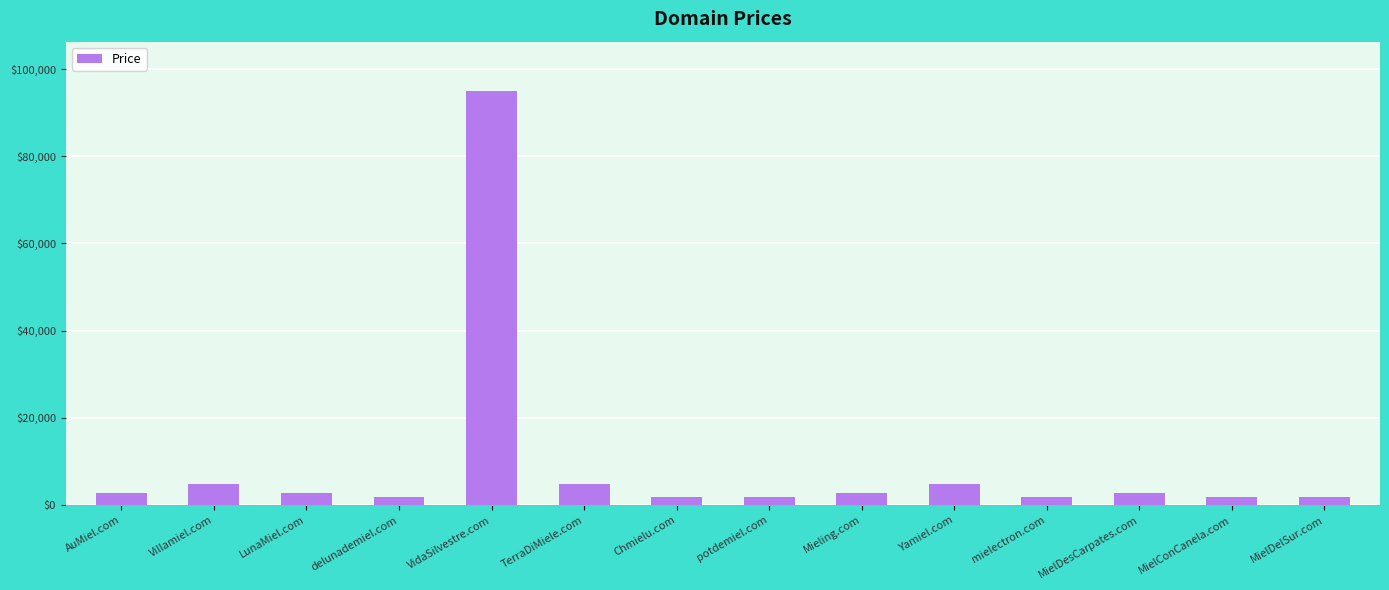

What is the difference between the maximum and second lowest values?

93000